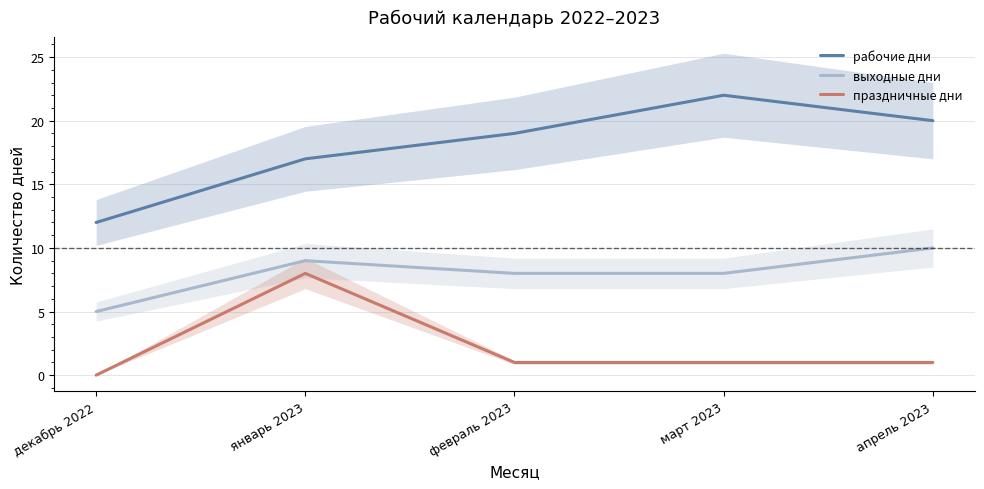

At which category does праздничные дни reach its first local peak?

январь 2023